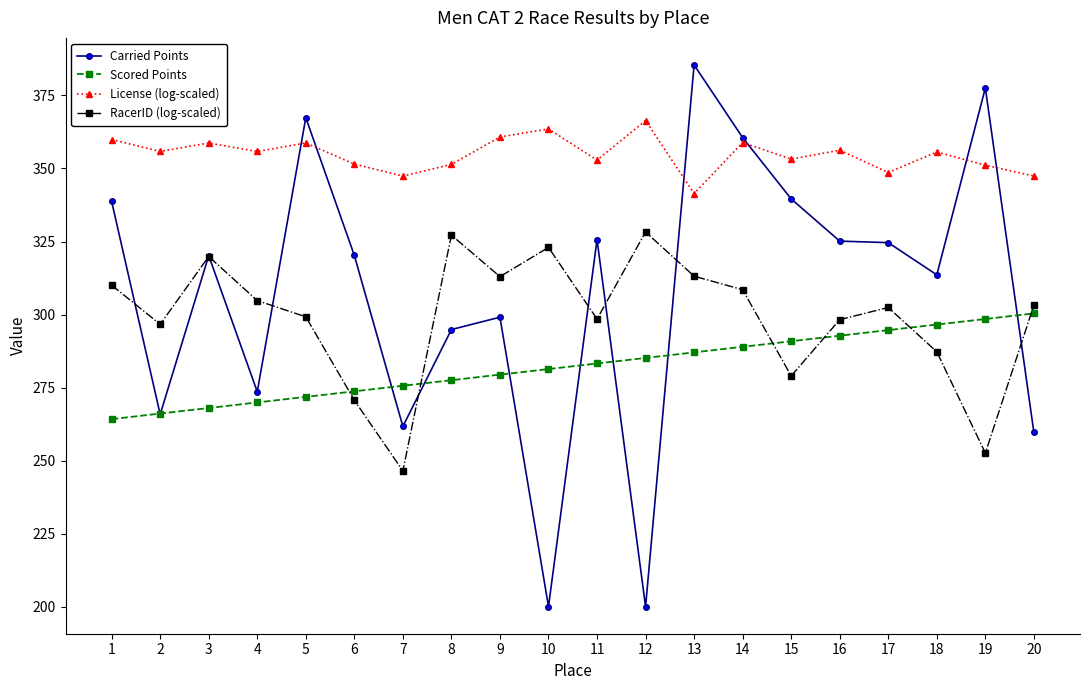

What is the value of the RacerID (log-scaled) point at the 19th from the left?

252.6